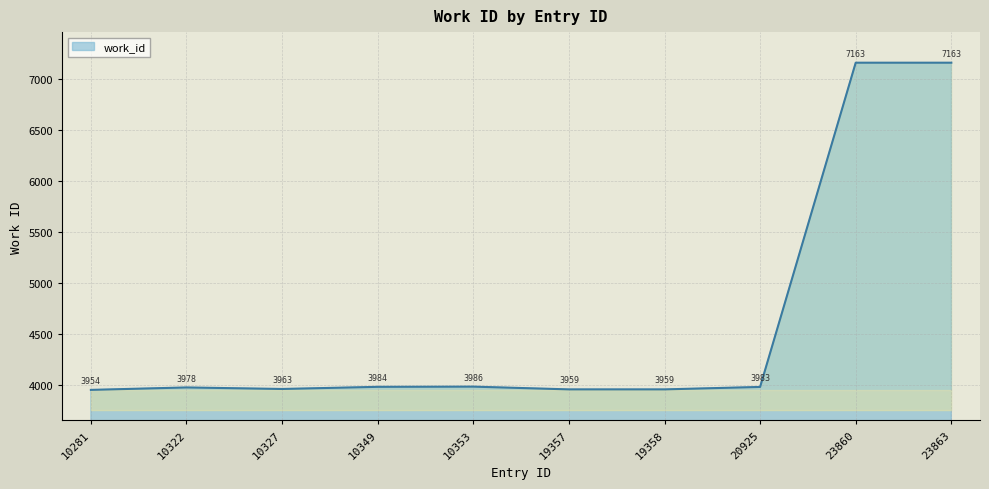

What is the greatest value displayed?

7163